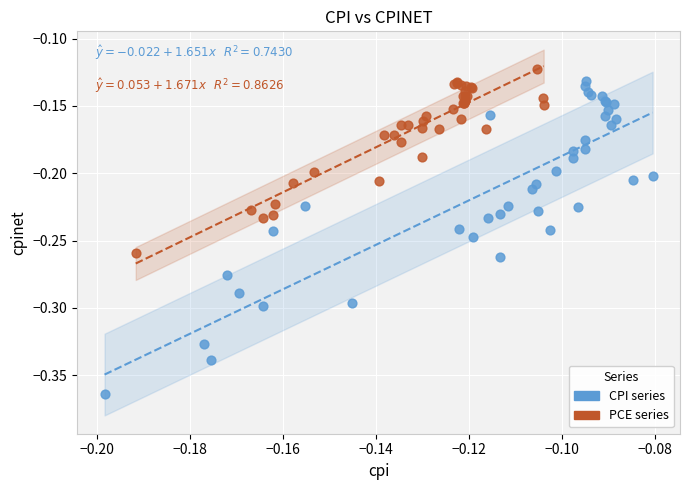

Which series has the widest spread of Y values?

CPI series